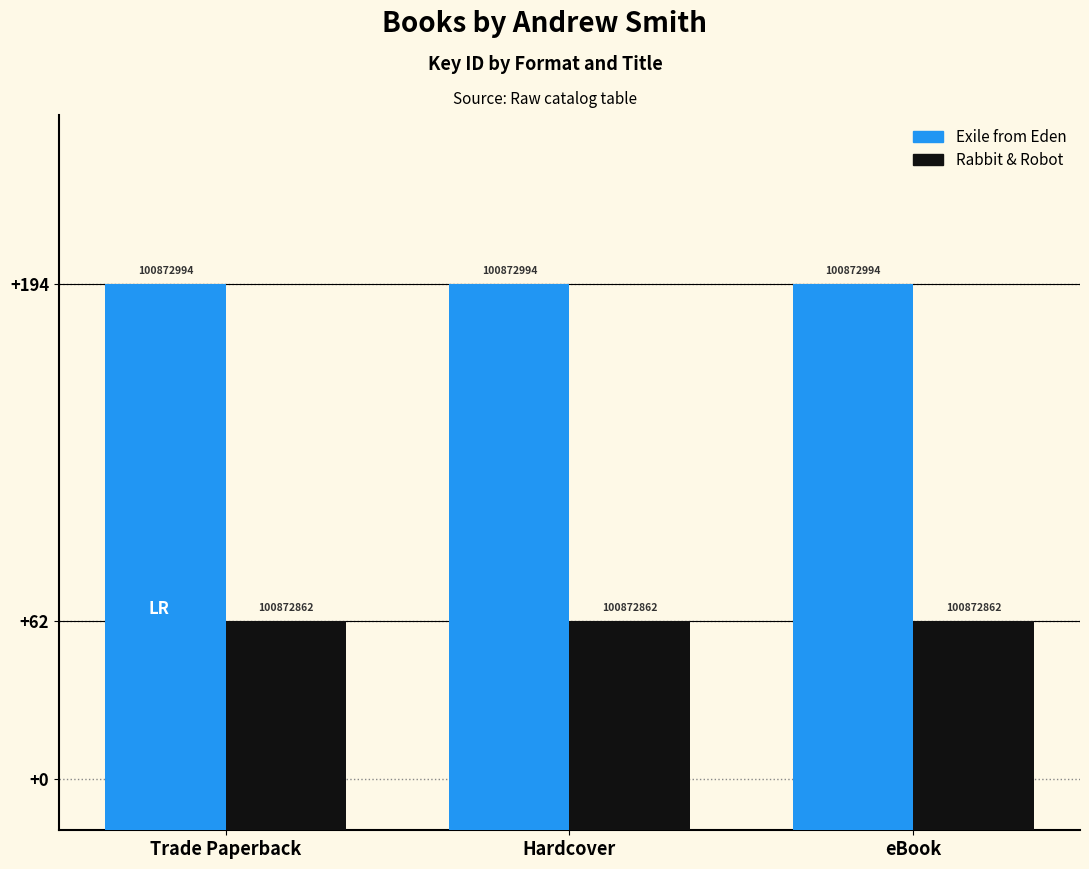

Between eBook and Hardcover, which is larger?

eBook